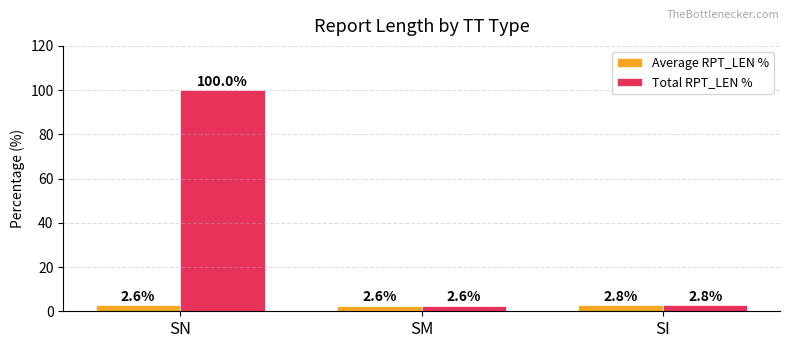

List the series in order of their overall mean, lowest first.

Average RPT_LEN %, Total RPT_LEN %